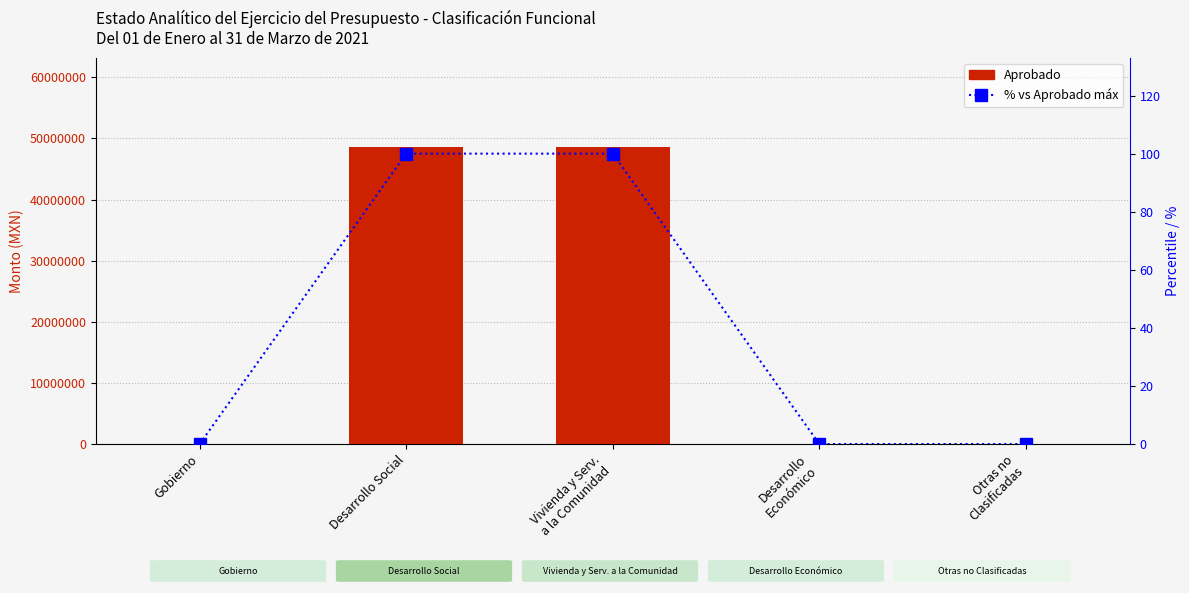

What is the value of the Aprobado bar at the 2nd from the left?

48600000